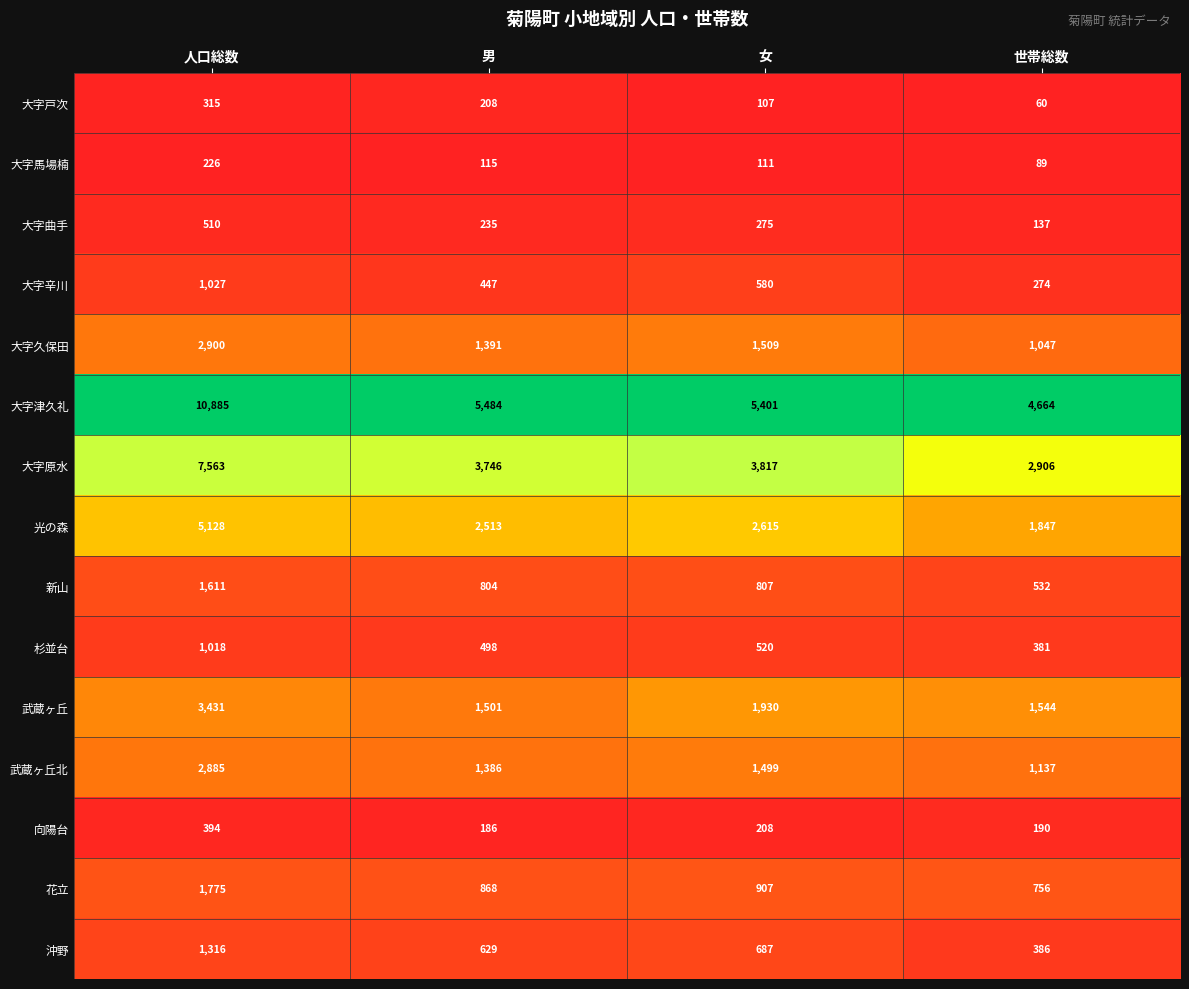

Count the number of data series in this chart.

15